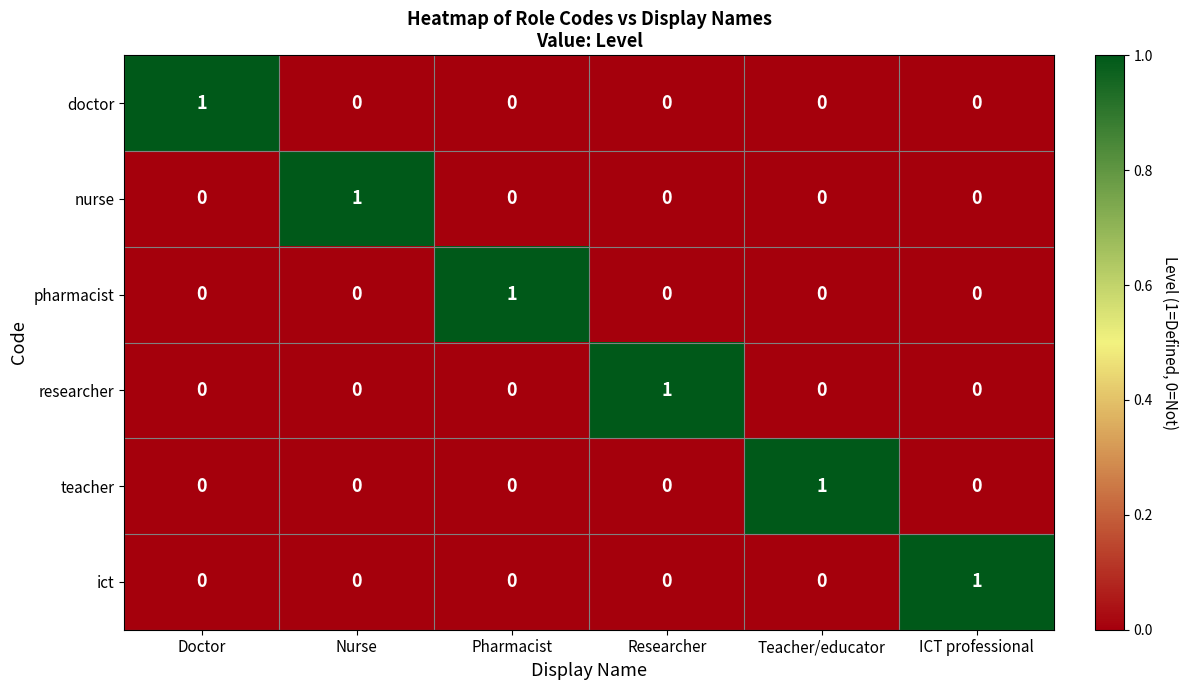

The pharmacist series shows 1 at Pharmacist. True or false?

True